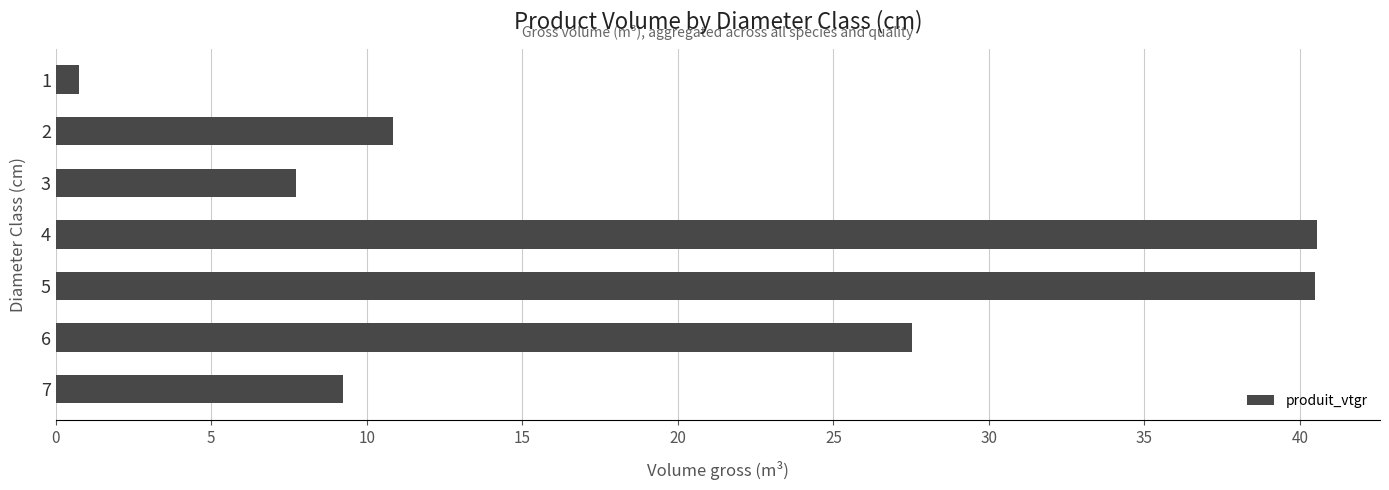

What is the difference between the maximum and minimum values?

39.8